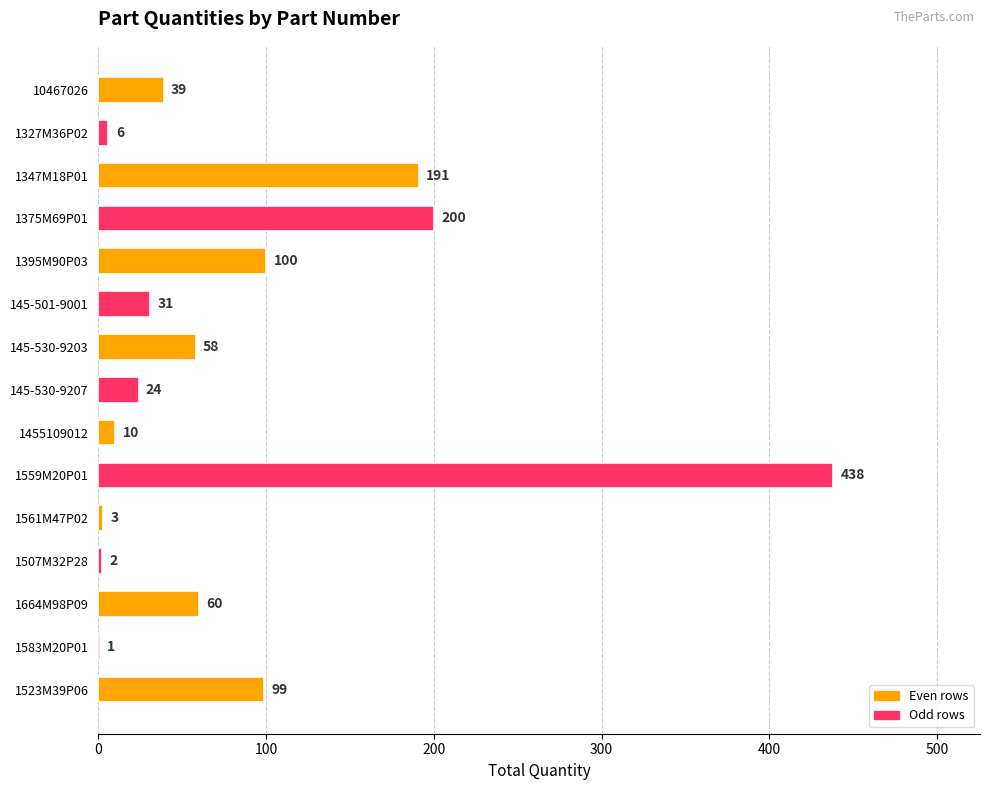

At which label is the value closest to 219?

1375M69P01